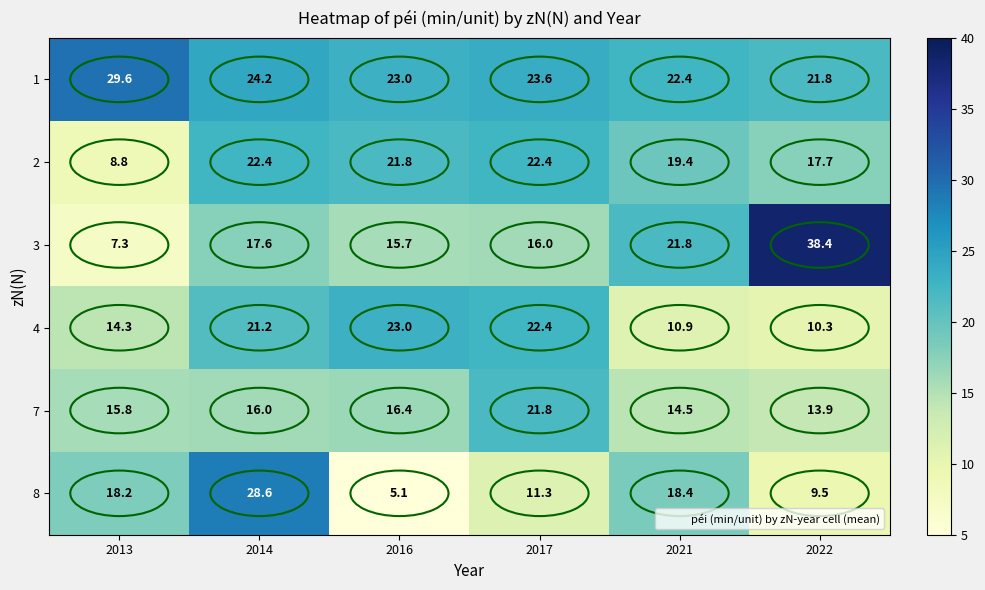

What is the total value across all series at 2022?

111.6